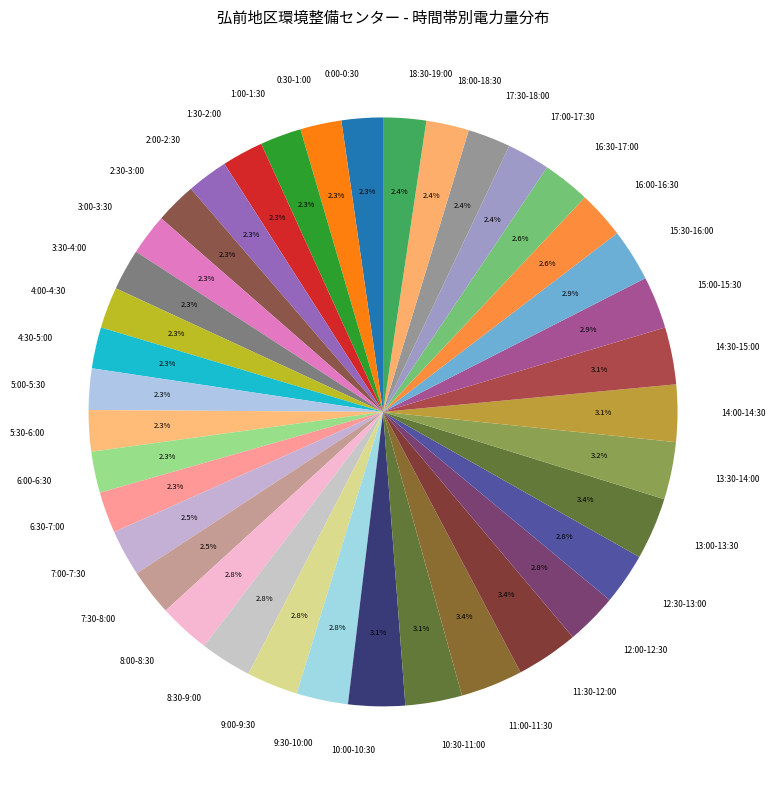

Is it true that 17:00-17:30 is 2% of the pie?

True